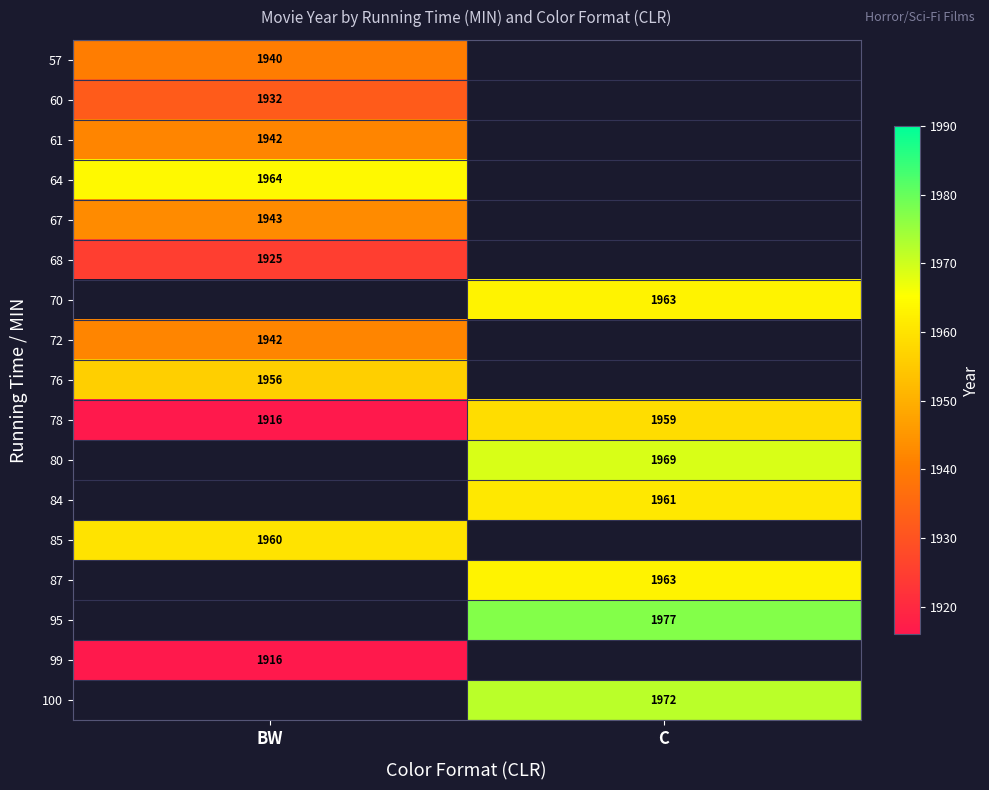

True or false: 95 has a value of 2636 at C.

False